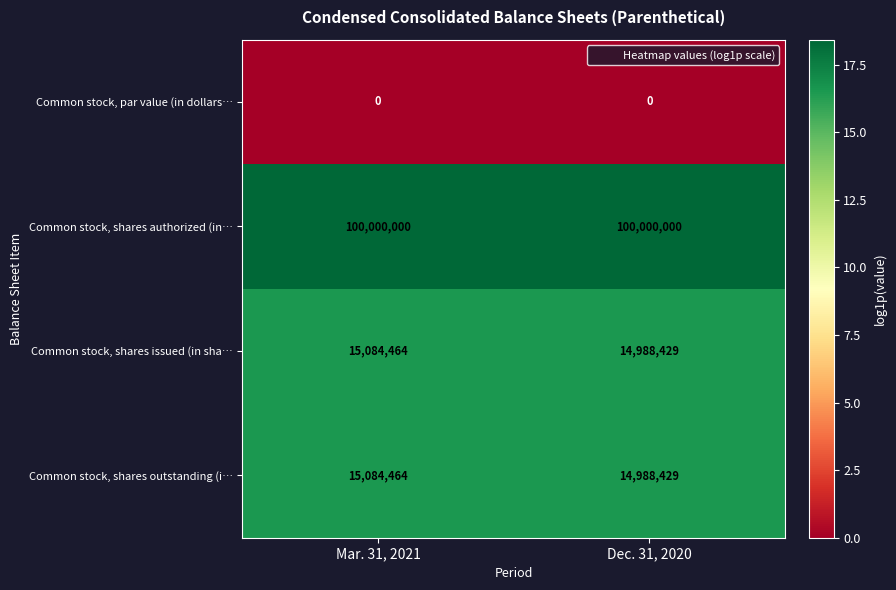

Which series has the largest total across all categories?

Common stock, shares authorized (in…